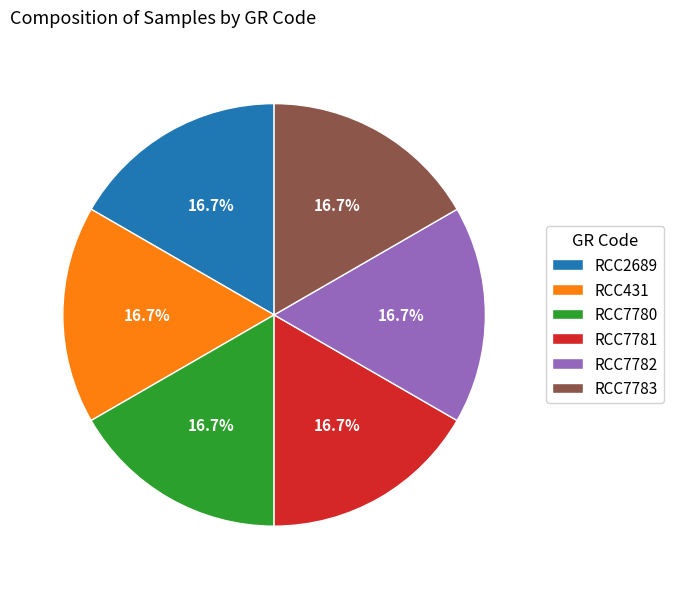

Is there any slice that represents more than half of the pie?

No